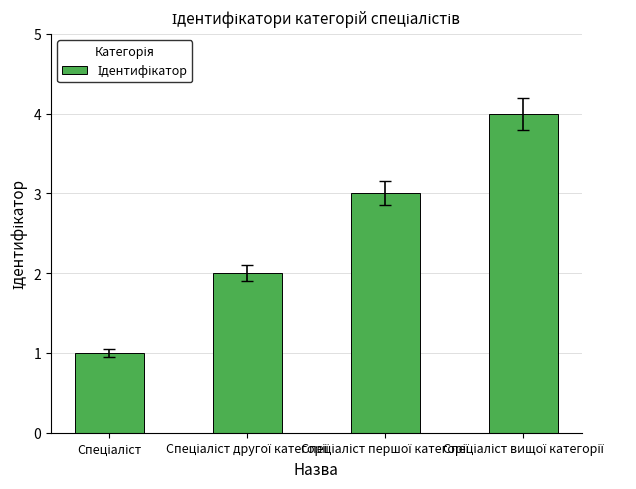

What is the maximum value shown in the chart?

4